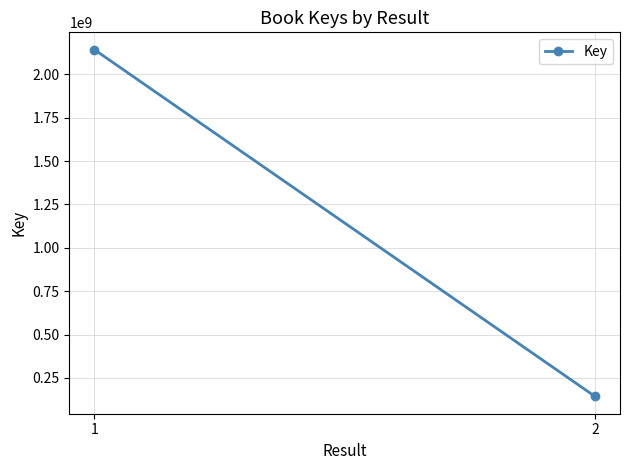

True or false: the data shows 42246569 at 2.

False